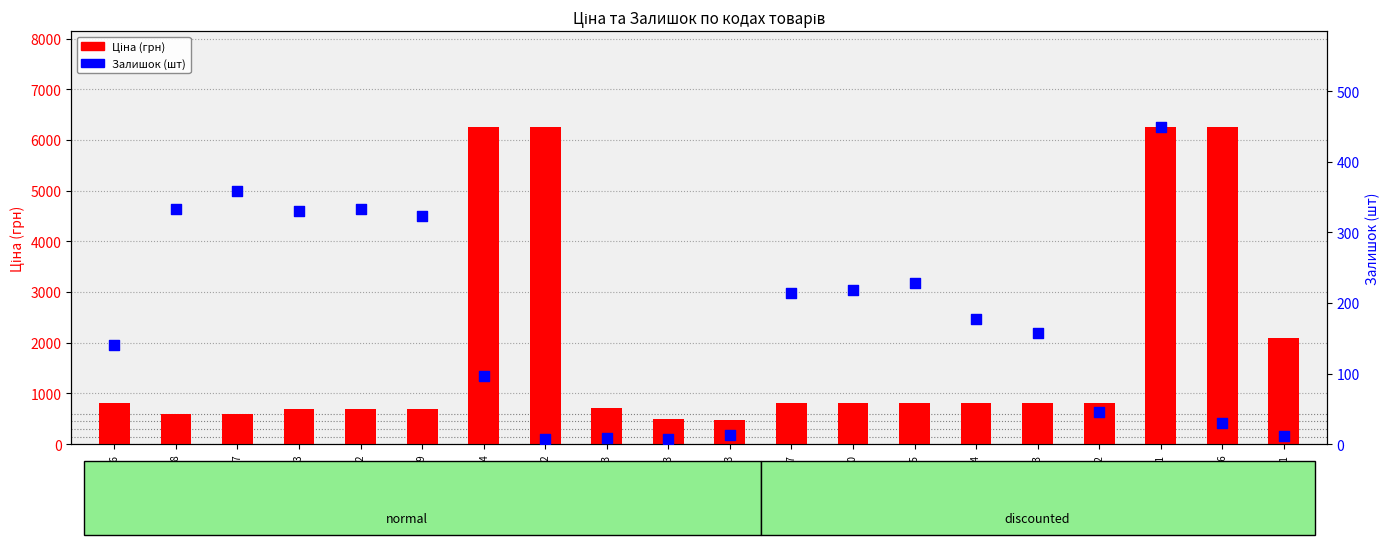

Is the value of Залишок (шт) at 282502110 greater than the value of Ціна (грн) at 282502113?

No